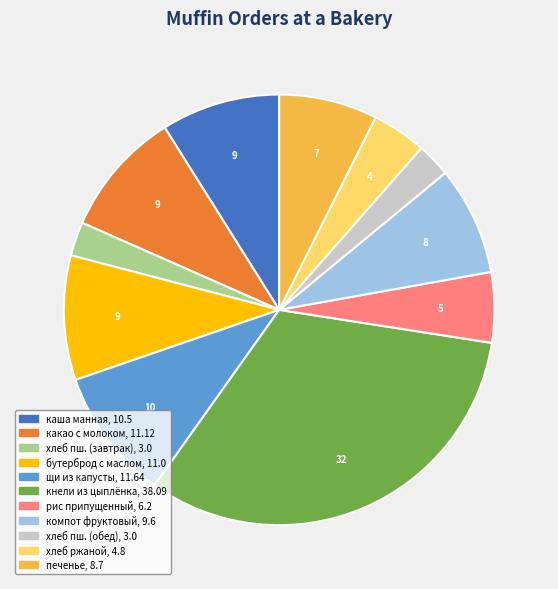

Does any single category account for the majority?

No